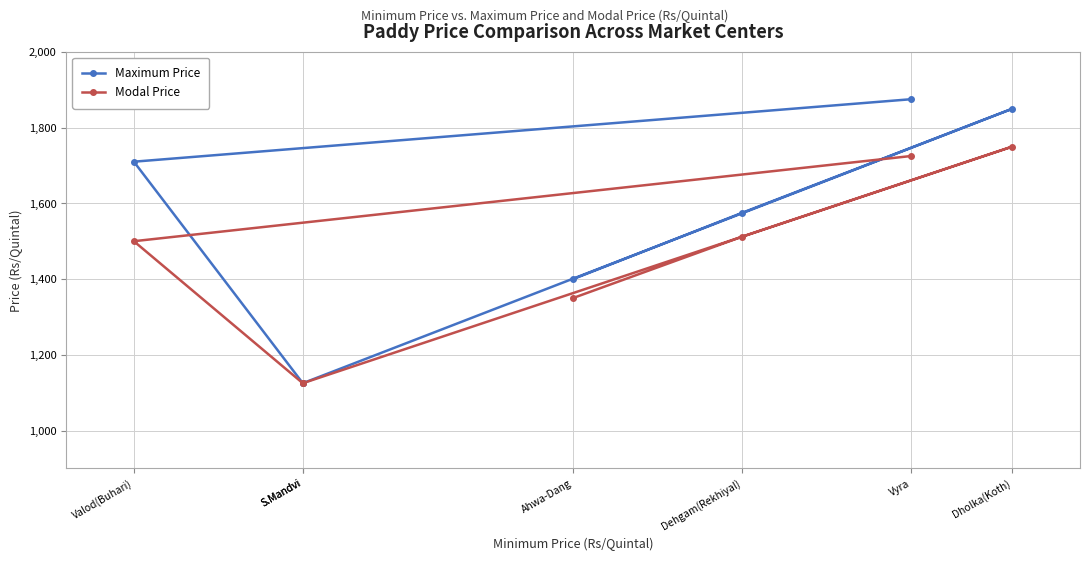

At which label is Maximum Price closest to 1500?

Dehgam(Rekhiyal)